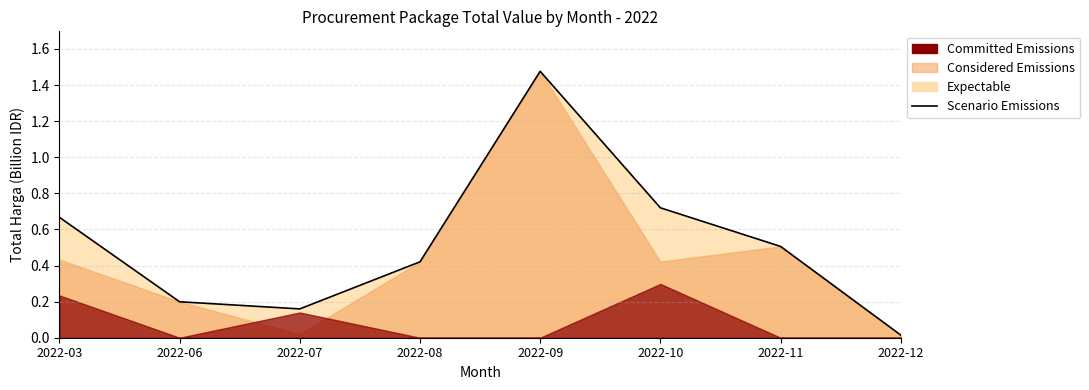

Reading left to right, what are all the values shown in this chart?

0.7	0.2	0.2	0.4	1.5	0.7	0.5	0.0